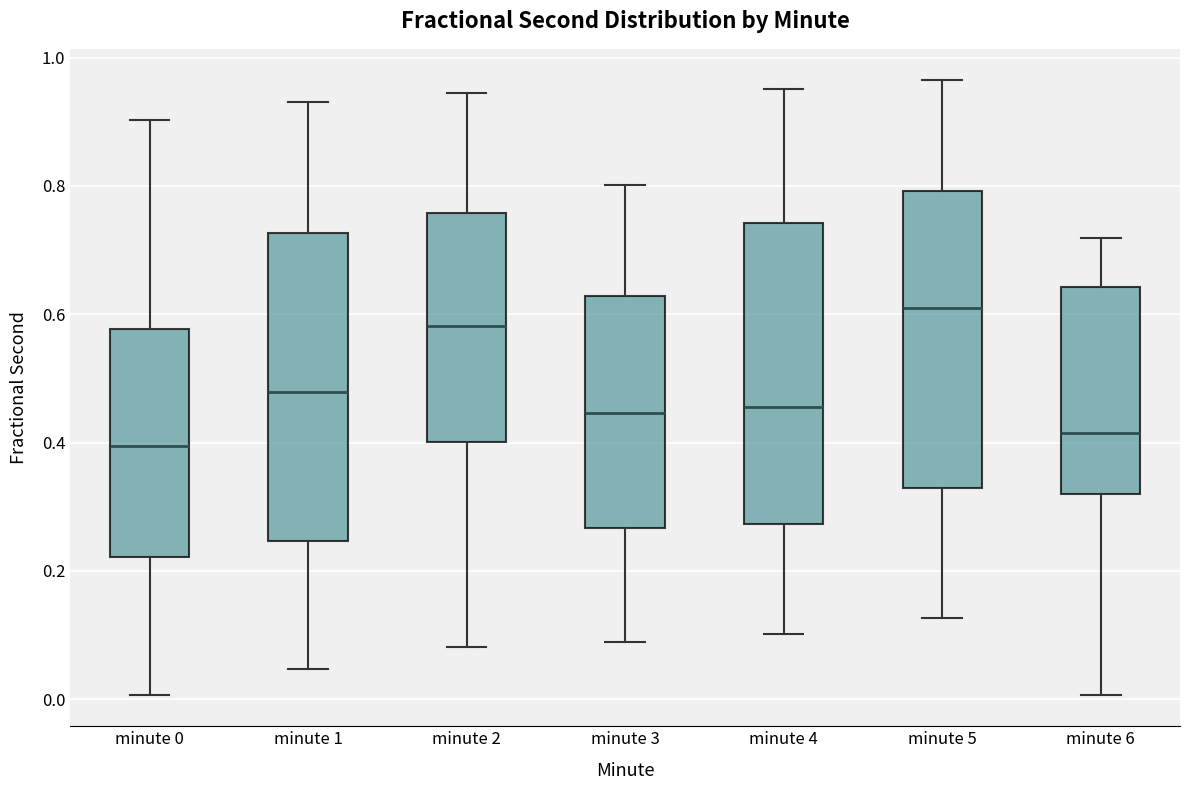

Reading left to right, transcribe this box plot: for each box, give where its median line is, the range the box spans, and where its two whiskers end, as read against the y-axis. The values are not printed on the chart, so give them approximately, as read against the axis.

minute 0: median 0.40, box 0.22 to 0.58, whiskers 0.00 to 0.90
minute 1: median 0.48, box 0.24 to 0.72, whiskers 0.04 to 0.94
minute 2: median 0.58, box 0.40 to 0.76, whiskers 0.08 to 0.94
minute 3: median 0.44, box 0.26 to 0.62, whiskers 0.08 to 0.80
minute 4: median 0.46, box 0.28 to 0.74, whiskers 0.10 to 0.96
minute 5: median 0.62, box 0.32 to 0.80, whiskers 0.12 to 0.96
minute 6: median 0.42, box 0.32 to 0.64, whiskers 0.00 to 0.72